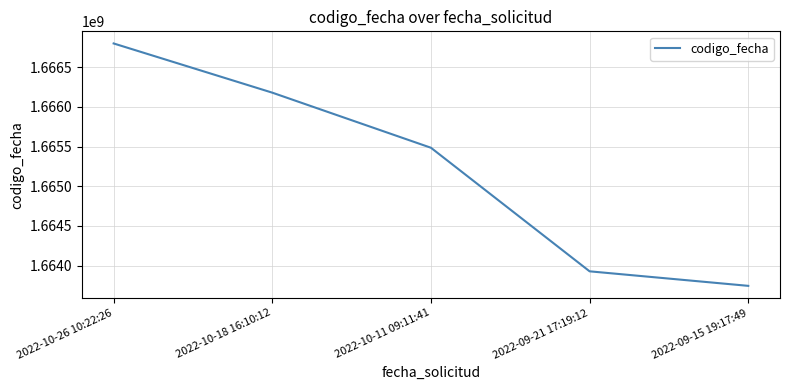

Reading right to left, transcribe all the data shown in this chart.

2022-09-15 19:17:49=1663744609	2022-09-21 17:19:12=1663927639	2022-10-11 09:11:41=1665484540	2022-10-18 16:10:12=1666178686	2022-10-26 10:22:26=1666798742